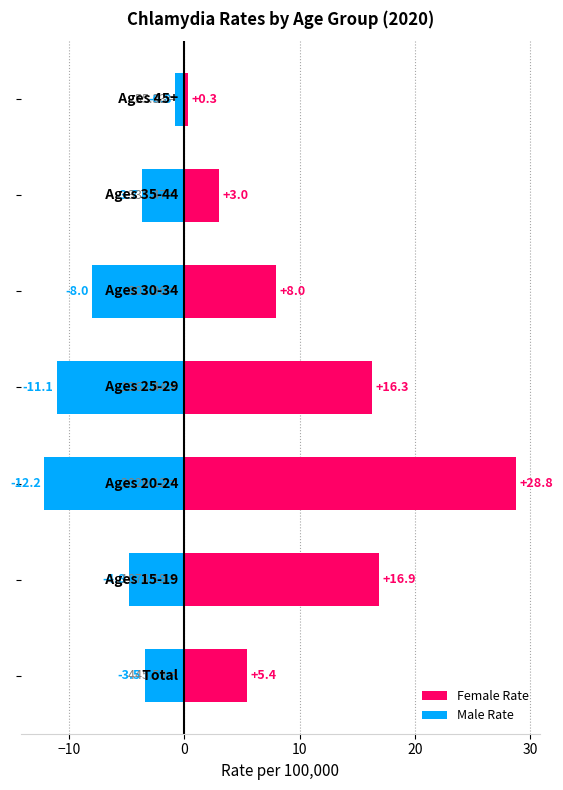

Is the value of Male Rate at 10 greater than the value of Female Rate at 30?

No